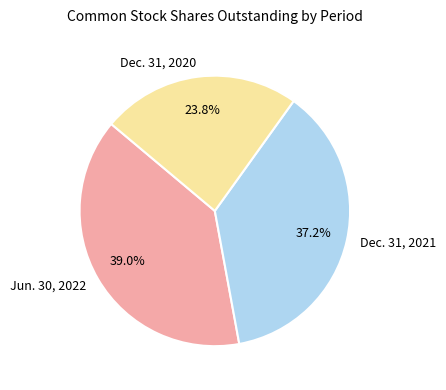

To the nearest percent, what percentage of the pie is Dec. 31, 2020?

24%